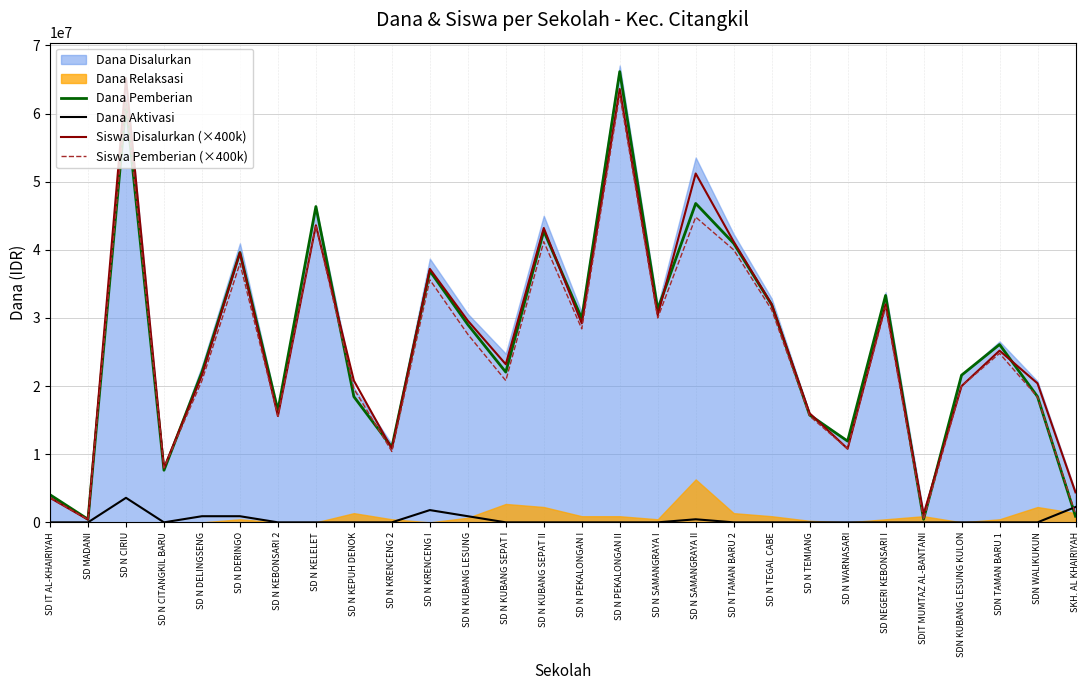

Which series has the largest total across all categories?

Siswa Disalurkan (×400k)